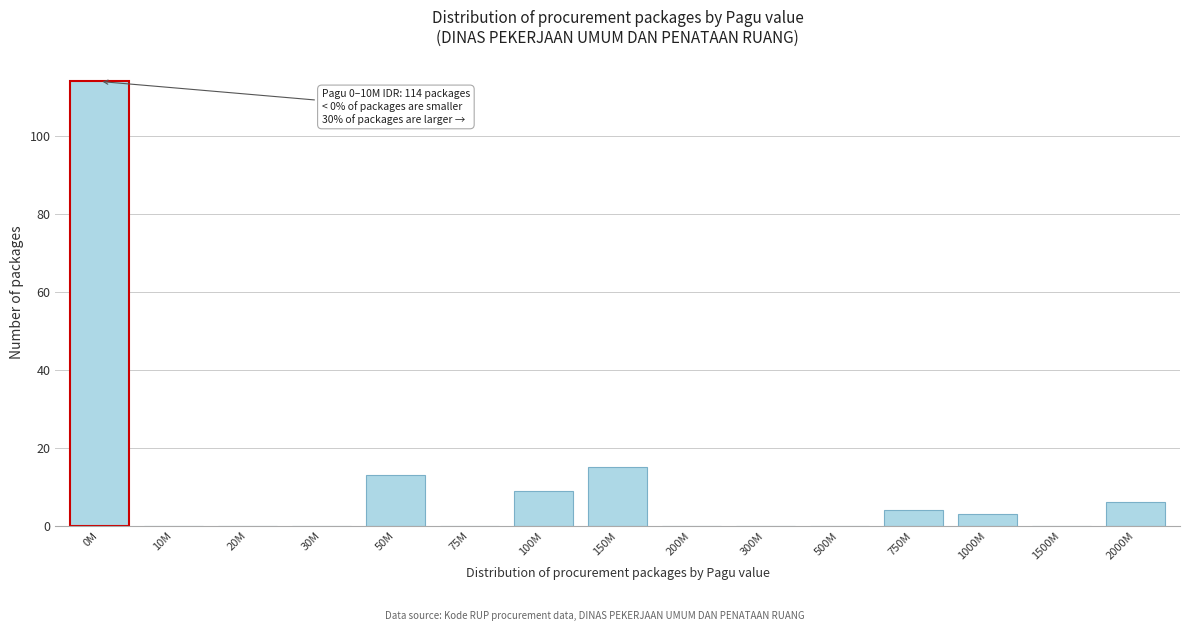

Reading left to right, transcribe all the data shown in this chart.

0M=114	10M=0	20M=0	30M=0	50M=13	75M=0	100M=9	150M=15	200M=0	300M=0	500M=0	750M=4	1000M=3	1500M=0	2000M=6